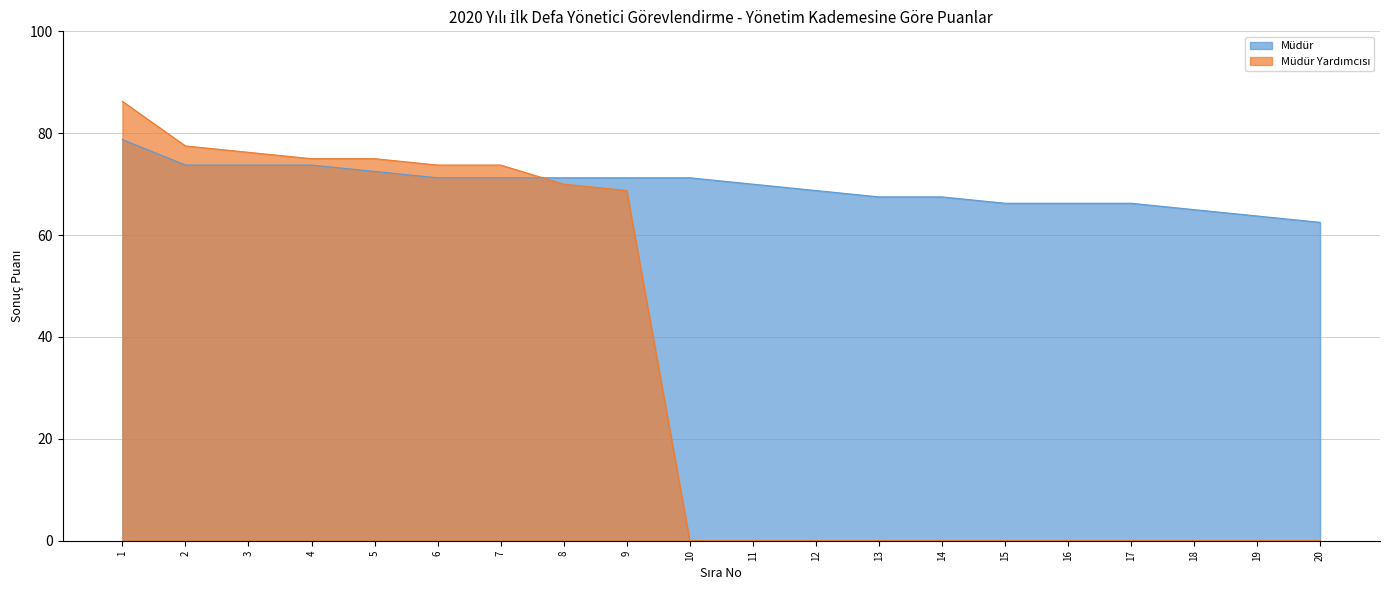

Between 4 and 14, which is larger?

4